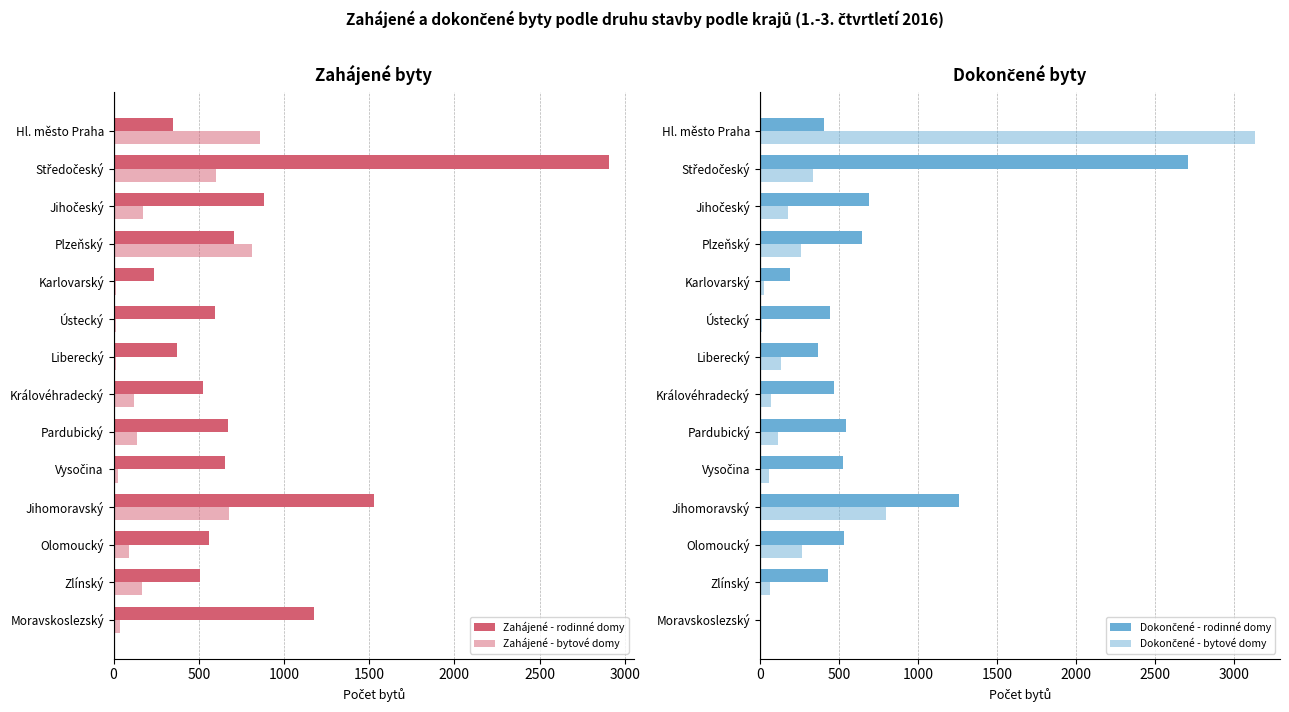

How many categories are shown in the chart?

14